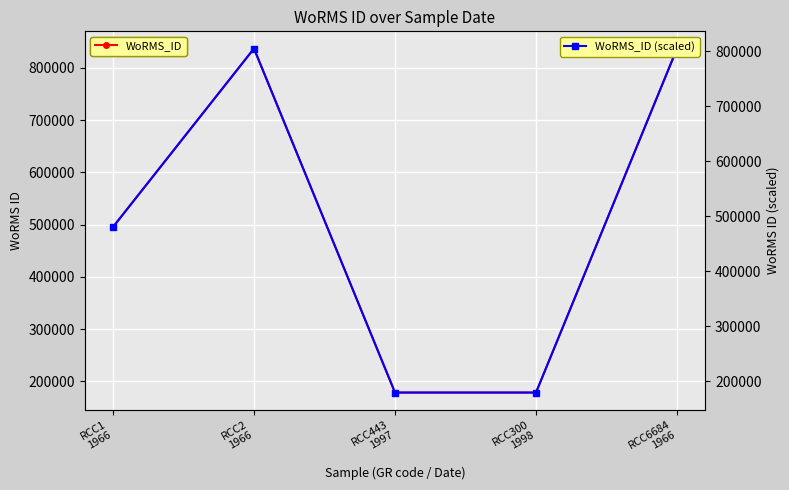

What is the sum of all WoRMS_ID values?

2526992